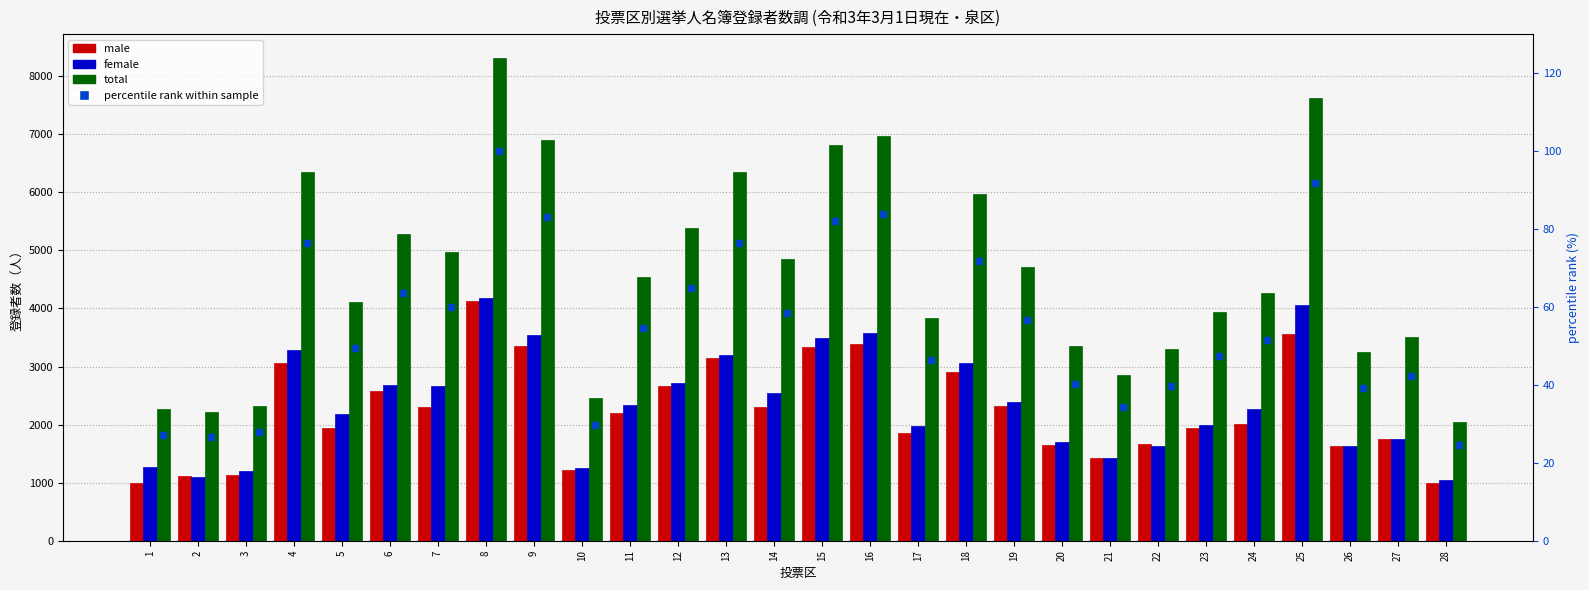

What is the total value across all series at 22?

6631.7